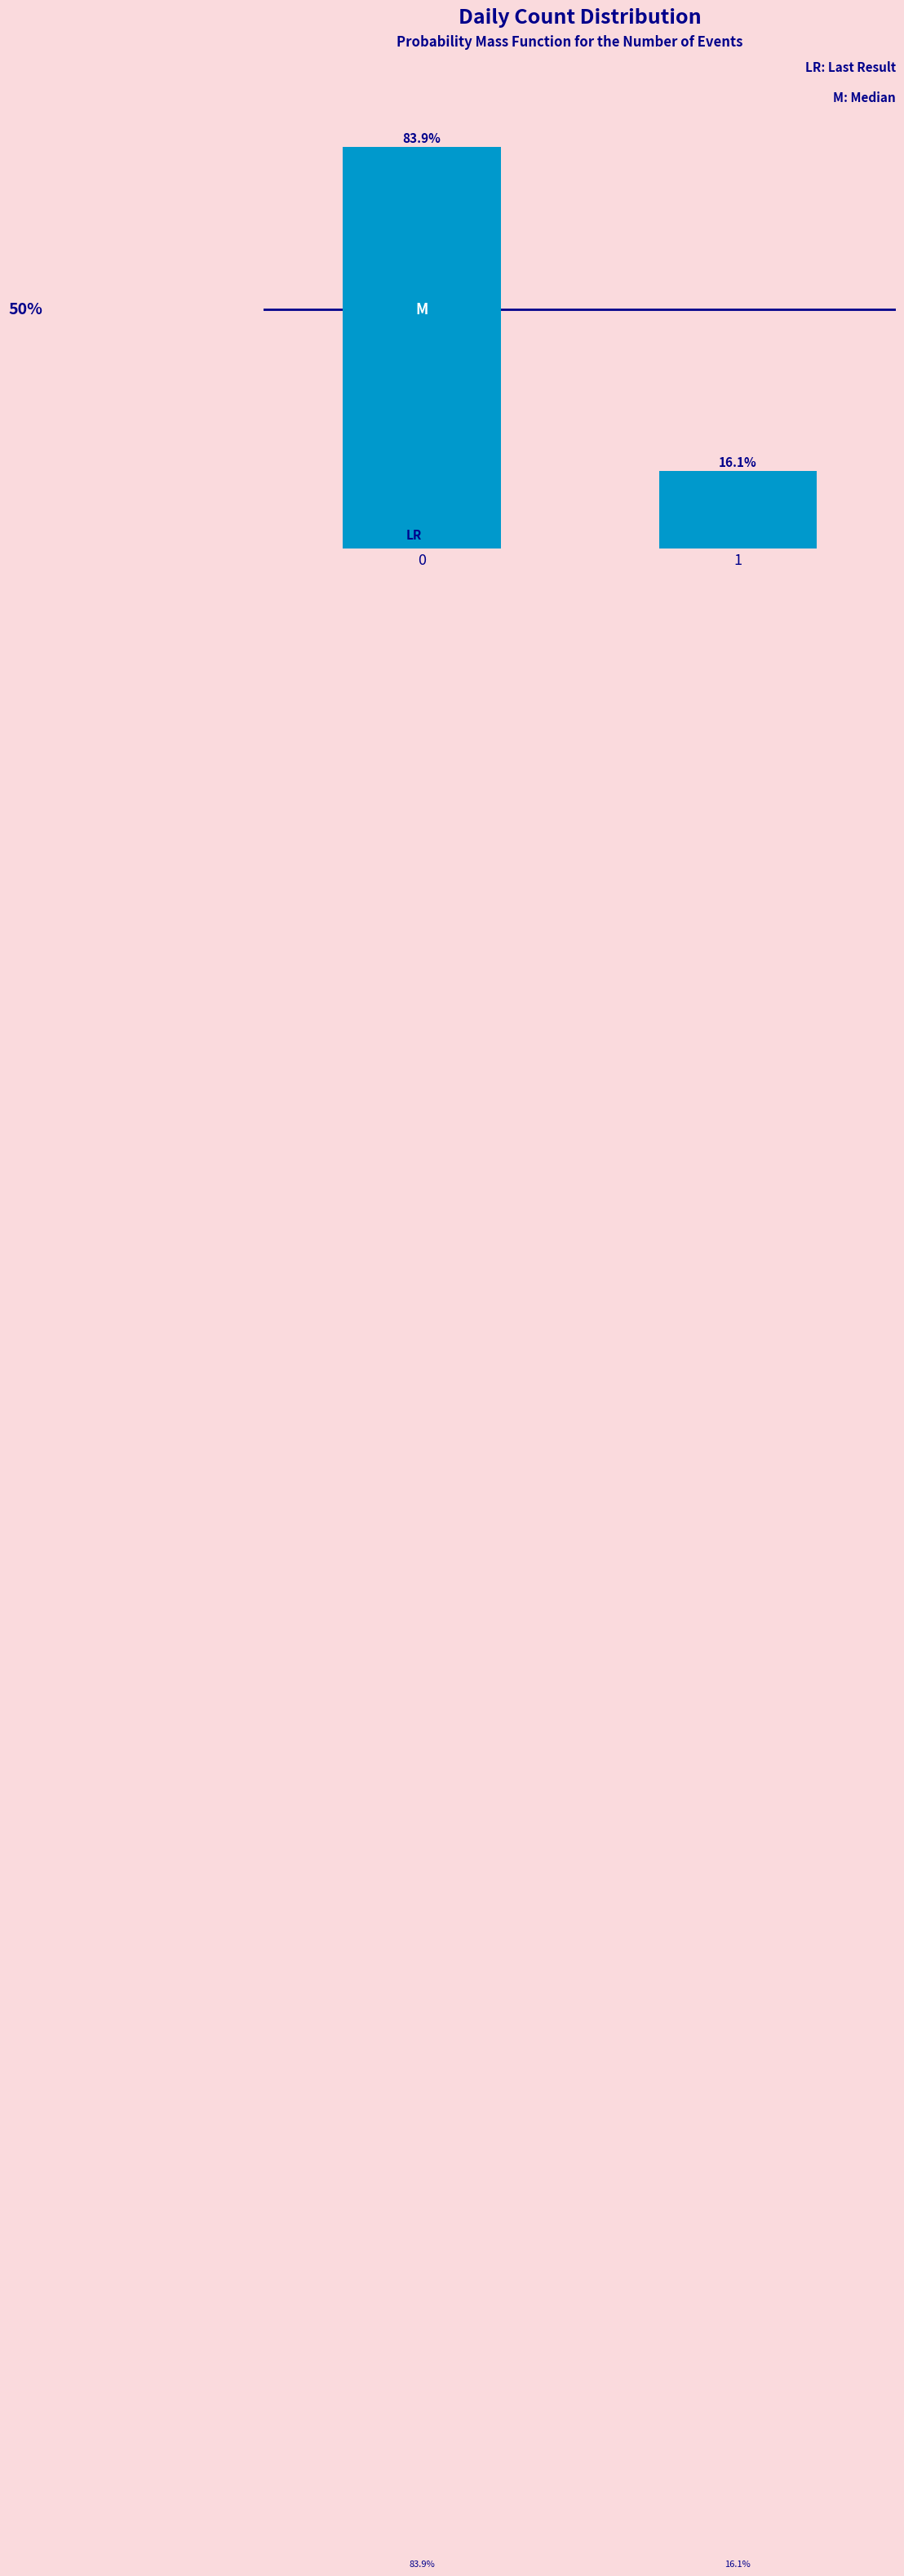

Rank the categories by value from lowest to highest.

1, 0